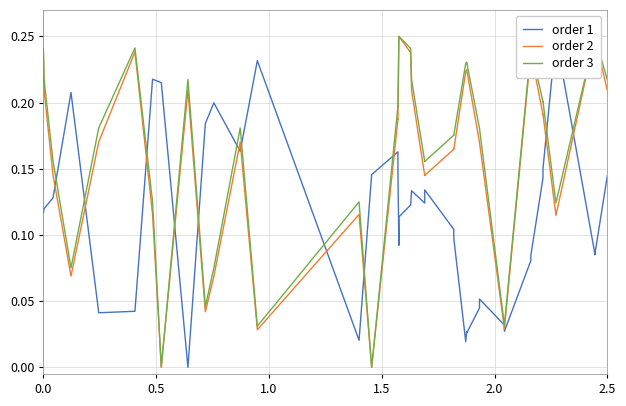

Which series has the largest range (max minus min)?

order 1